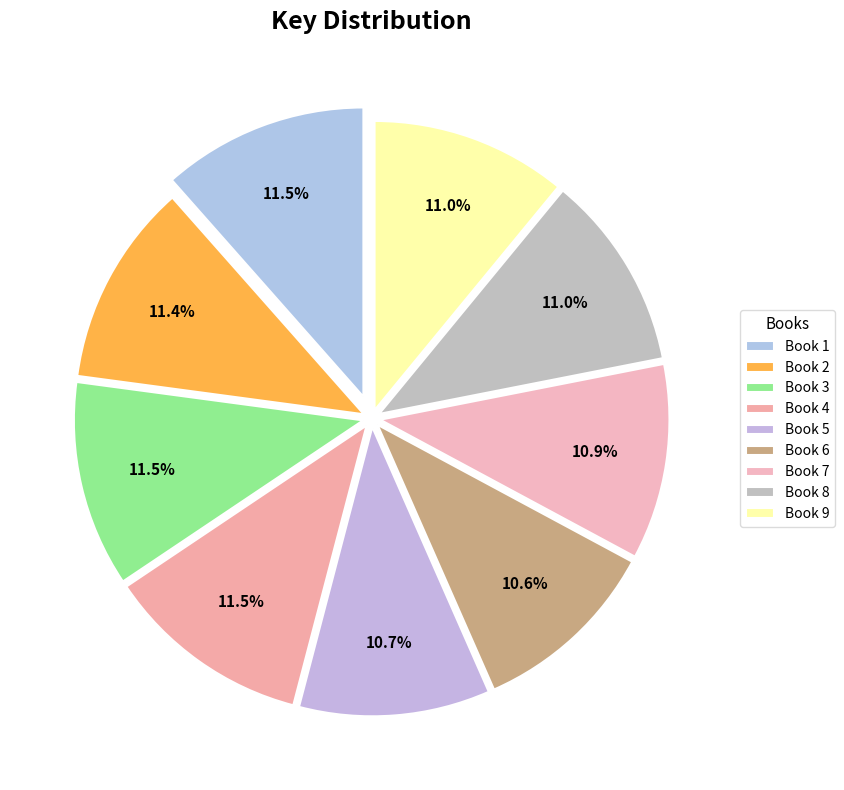

How many segments does this pie chart have?

9